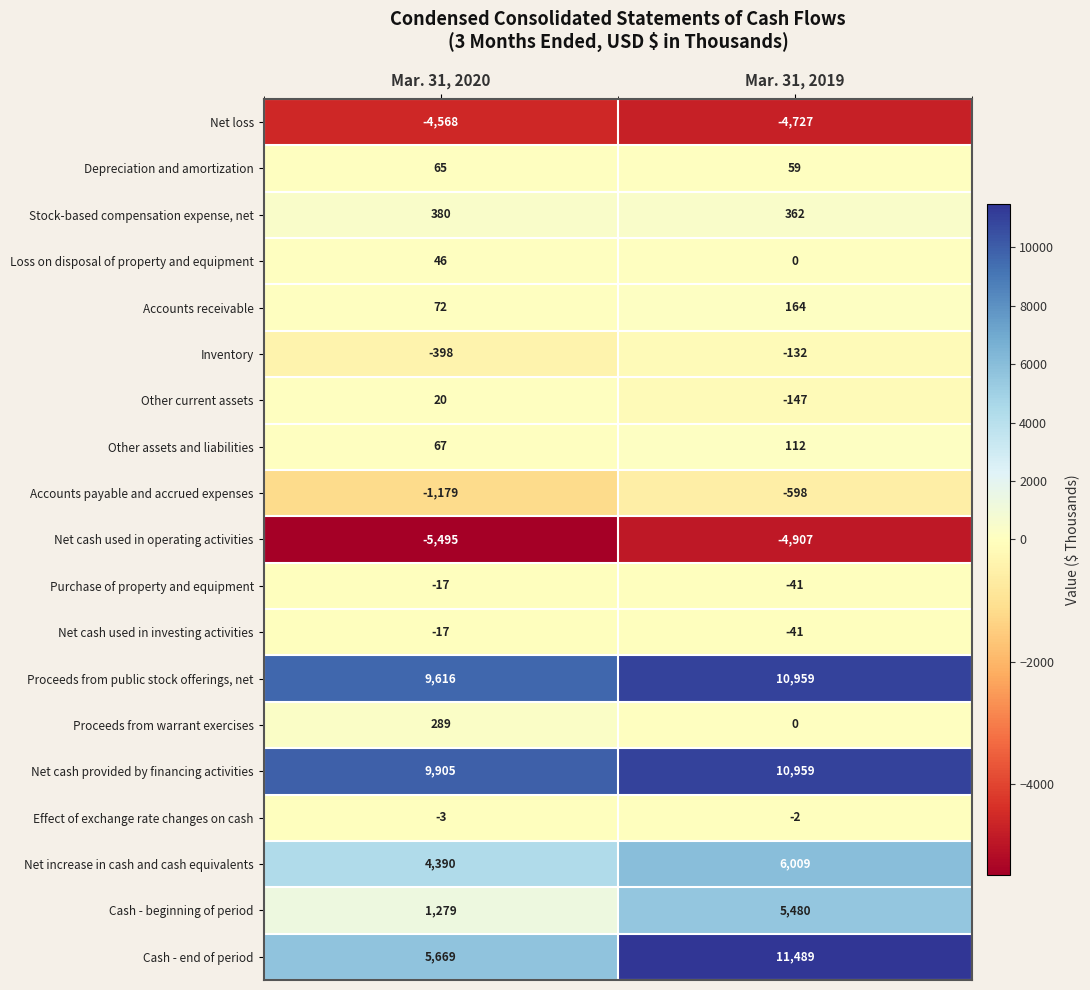

Count the number of categories in the chart.

2